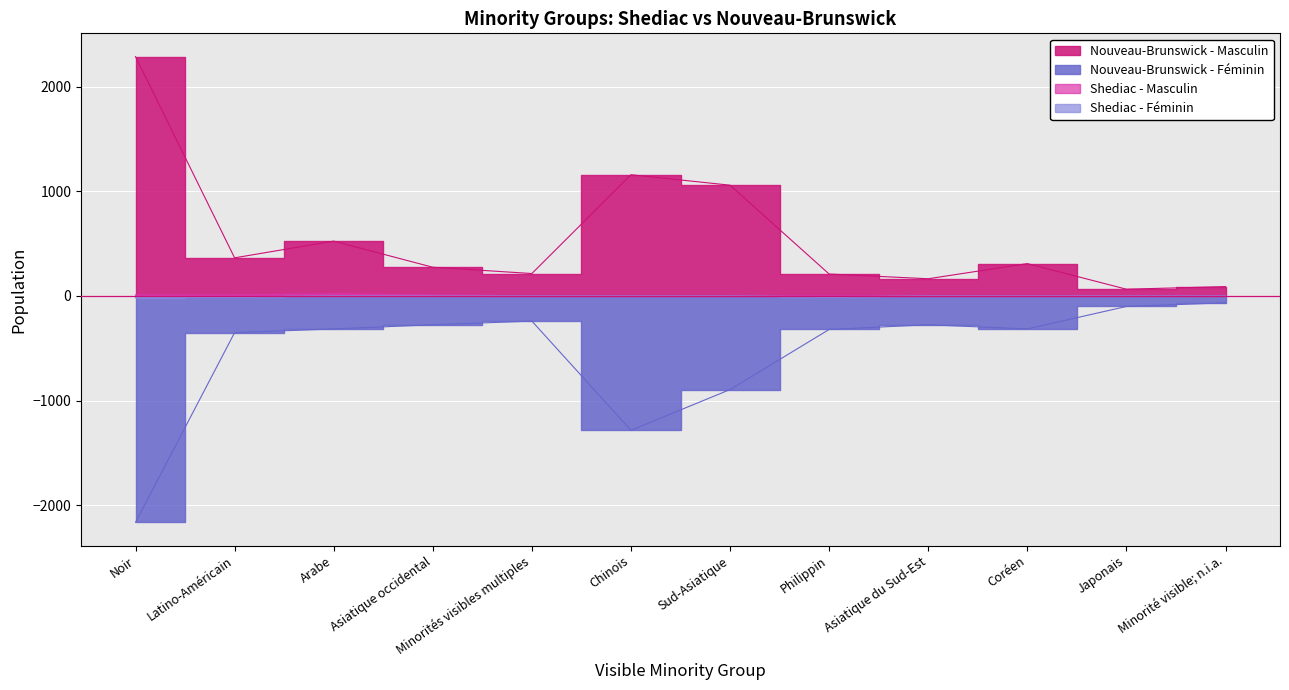

Which category has the lowest value in the Nouveau-Brunswick - Masculin series?

Japonais